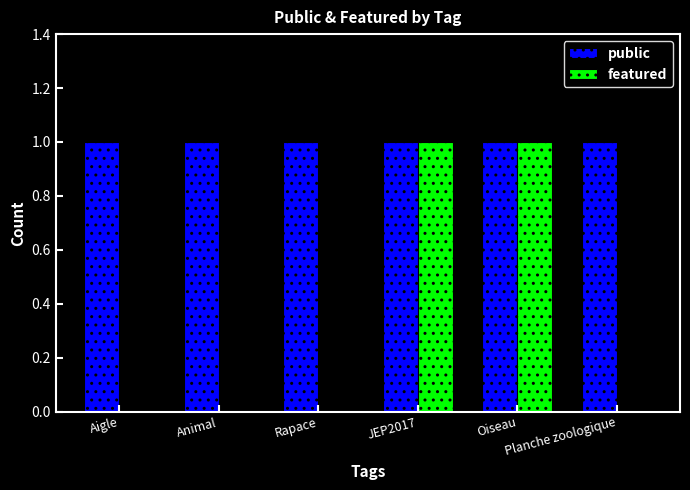

Is it true that public equals 1 at JEP2017?

True